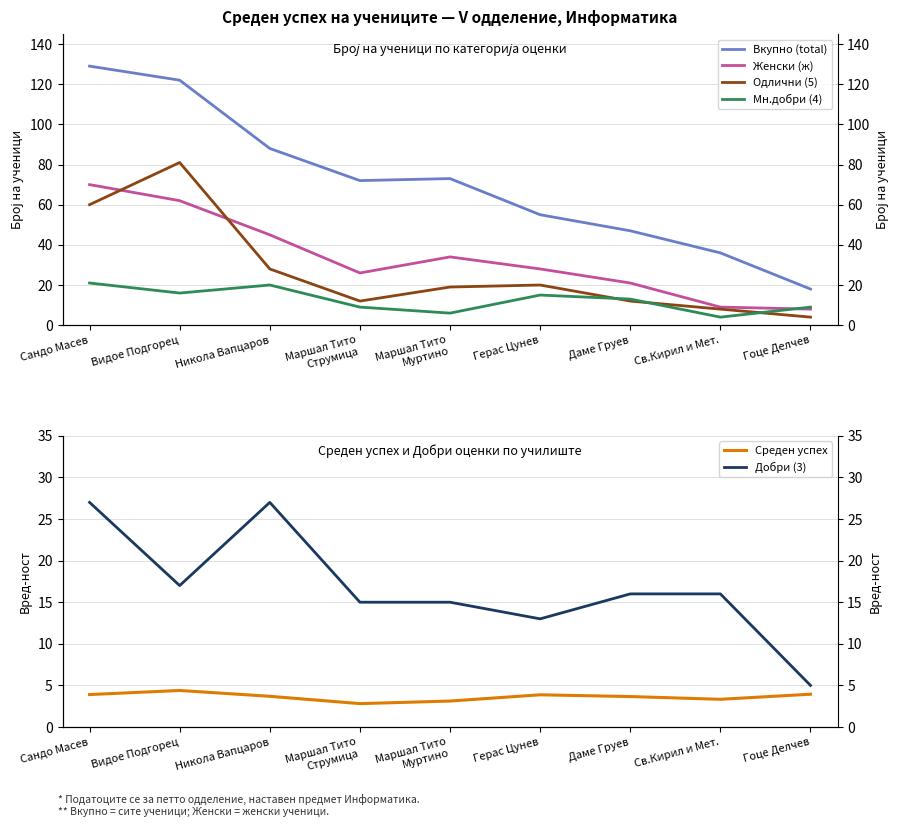

What is the difference between the Женски (ж) values at Даме Груев and Св.Кирил и Мет.?

12.0